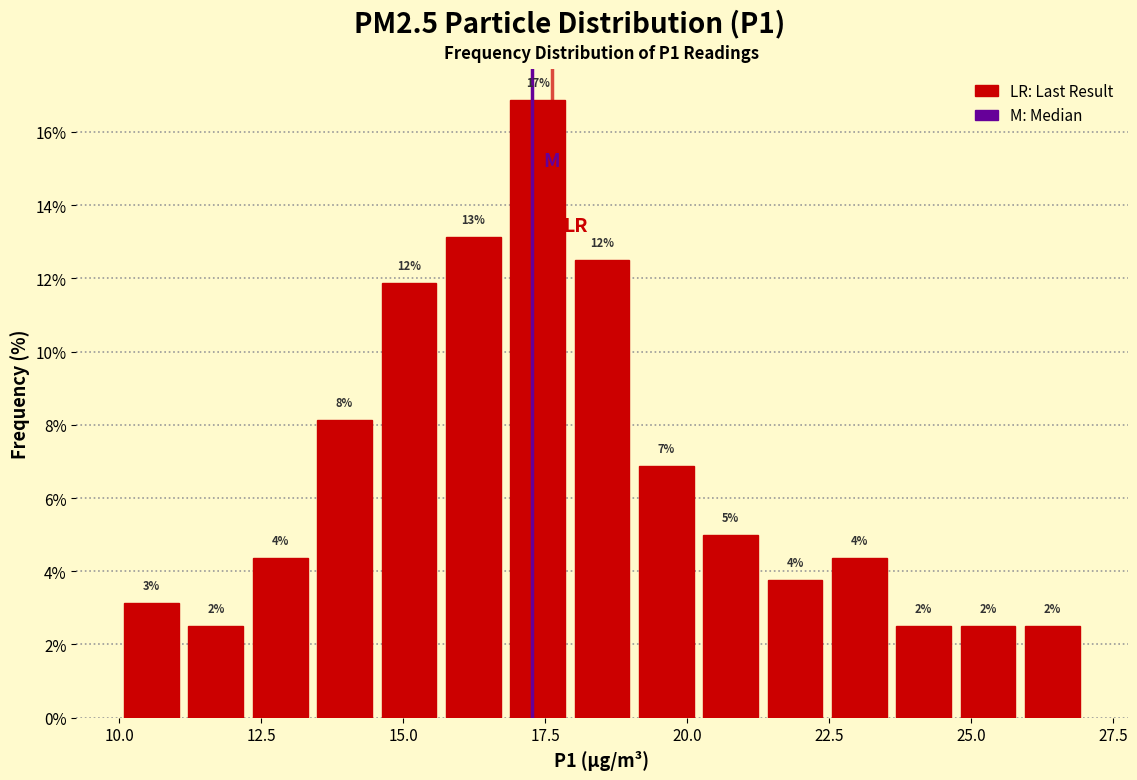

Read against the x-axis, roughly where is the centre of the tallest bar?

17.5